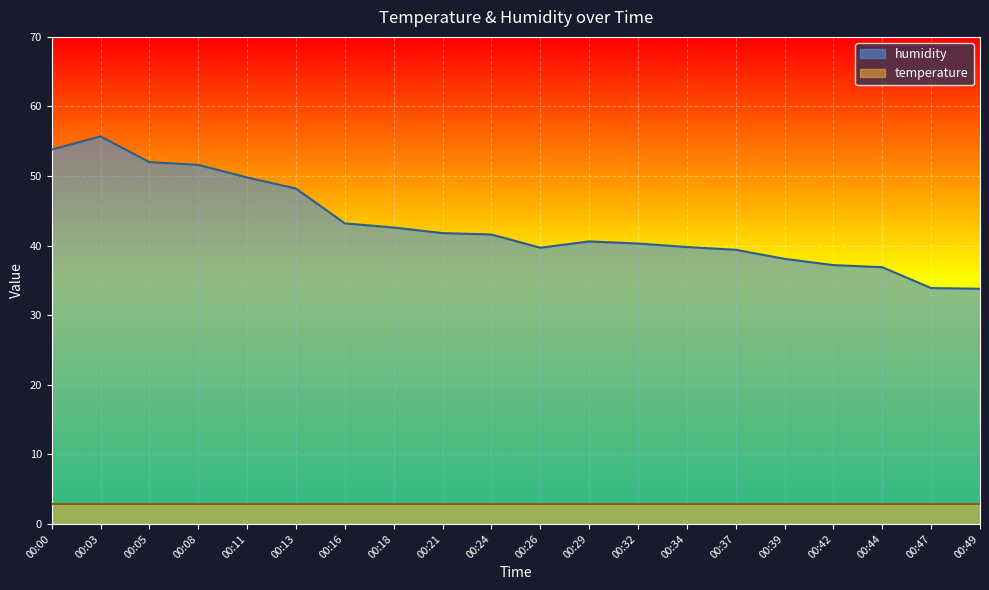

What is the minimum value shown in the chart?

2.8